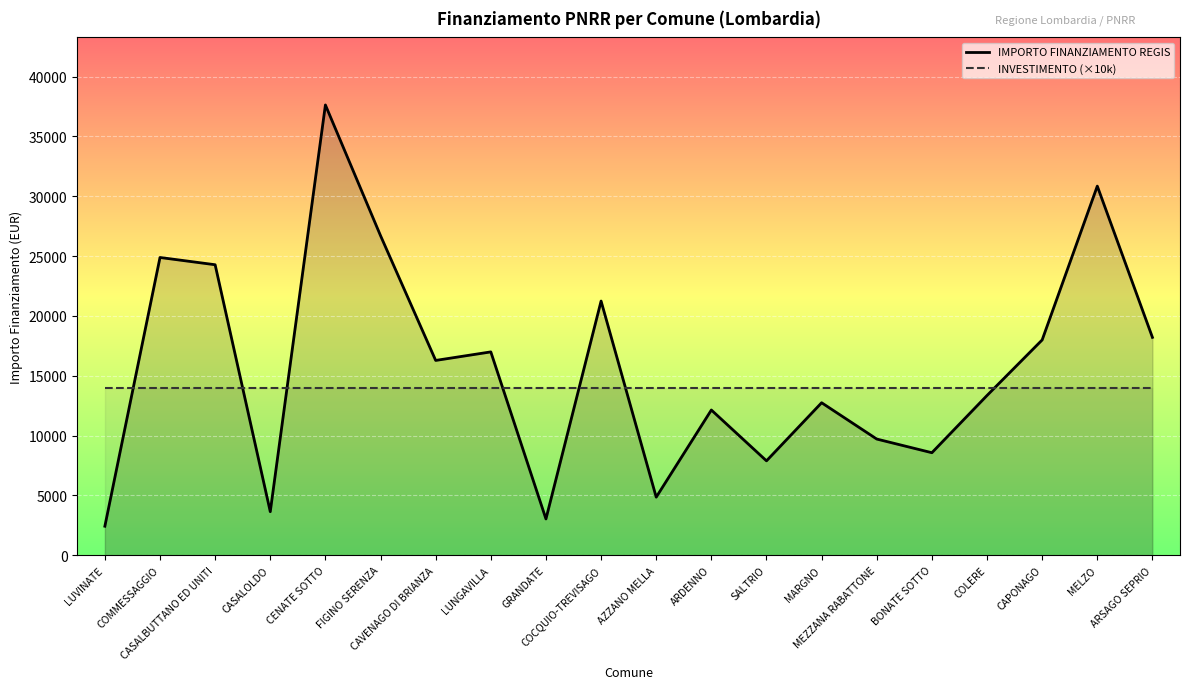

Rank the series at SALTRIO from lowest to highest value.

IMPORTO FINANZIAMENTO REGIS, INVESTIMENTO (×10k)